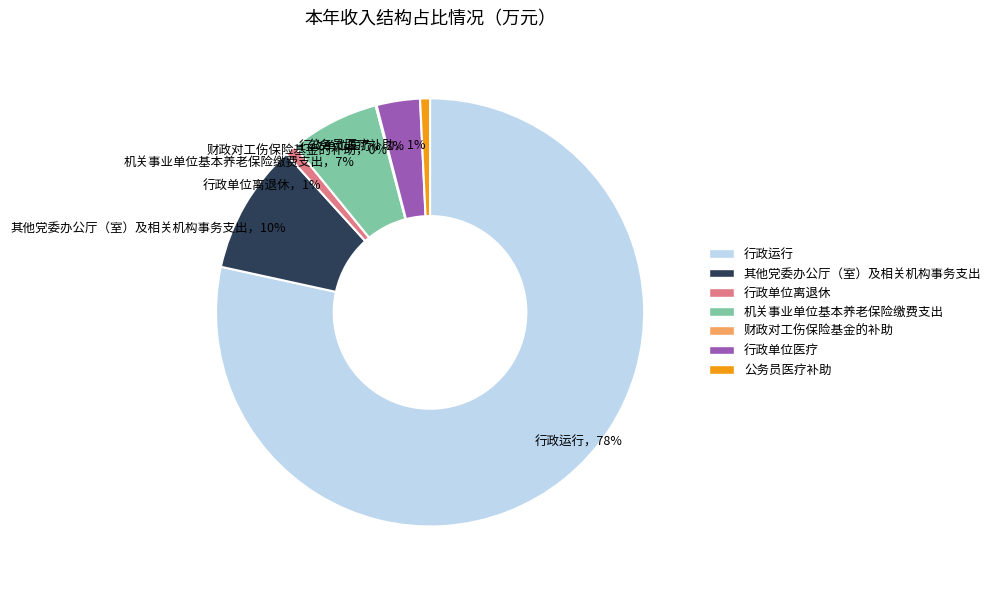

Which slice is the largest?

行政运行